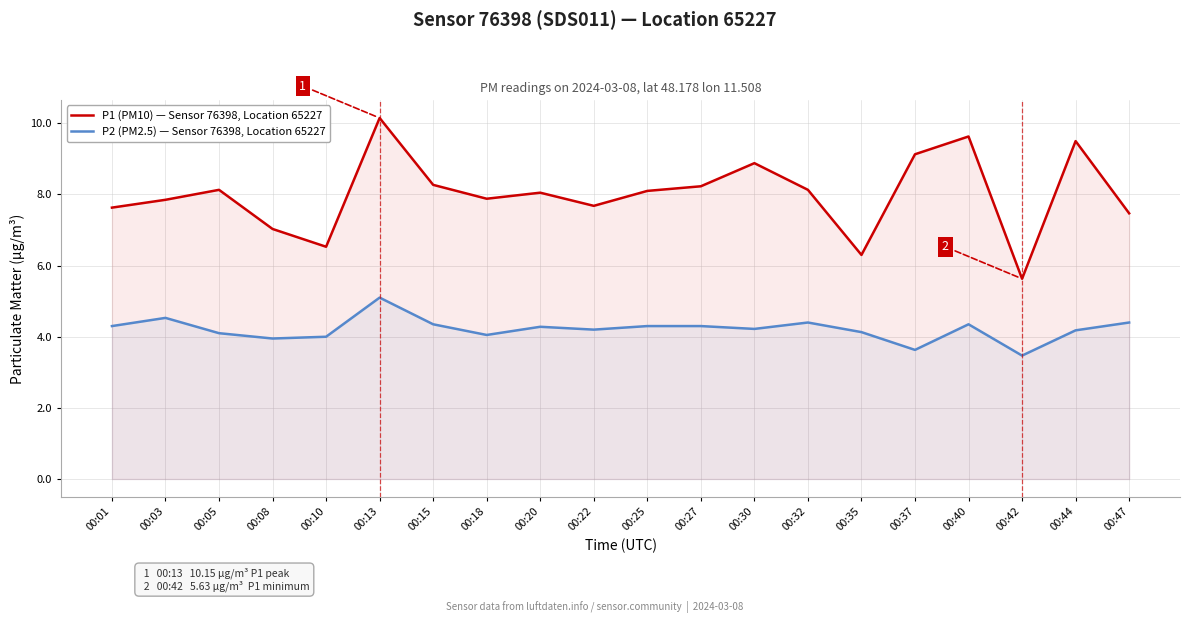

The P2 (PM2.5) — Sensor 76398, Location 65227 series shows 4.1 at 00:35. True or false?

True